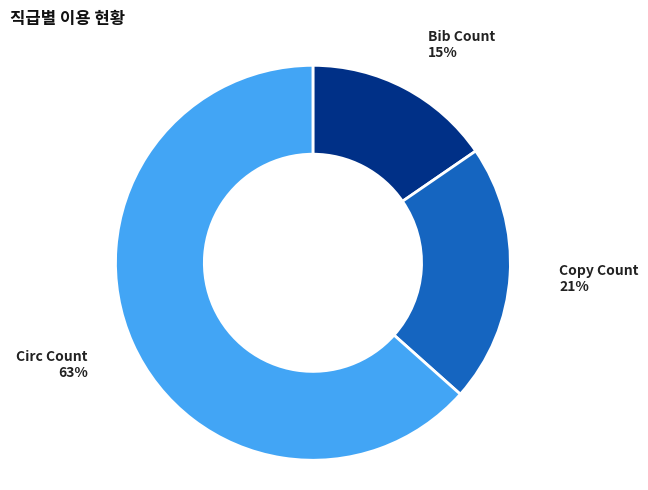

Do Circ Count and Copy Count together represent more than half of the pie?

Yes